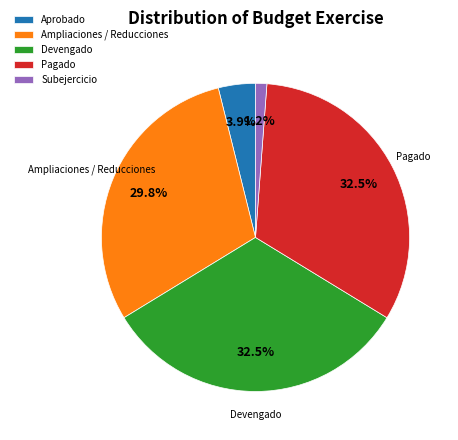

What percentage do Aprobado and Devengado together represent?

36.4%